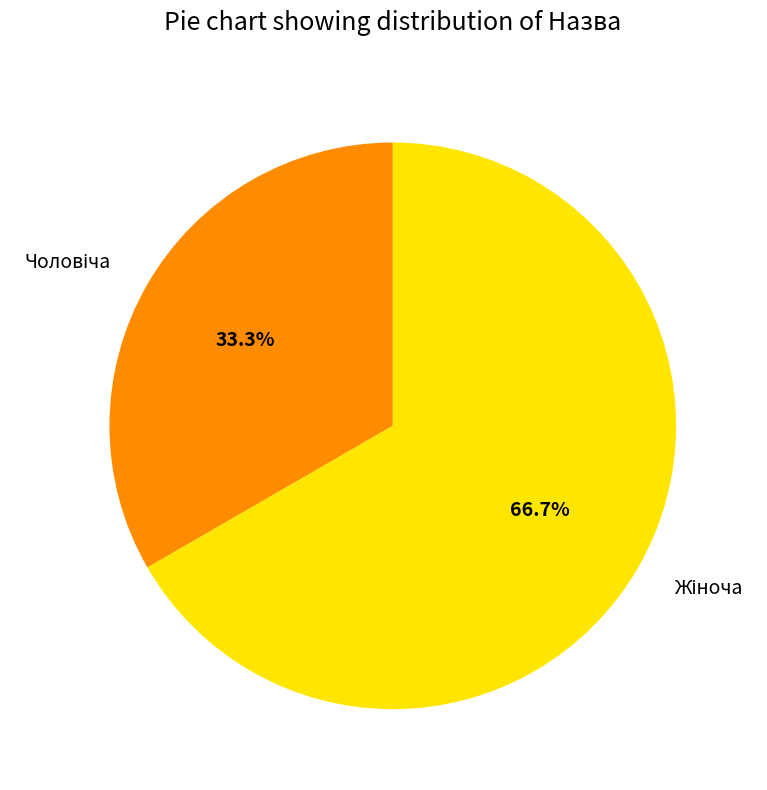

Is there any slice that represents more than half of the pie?

Yes